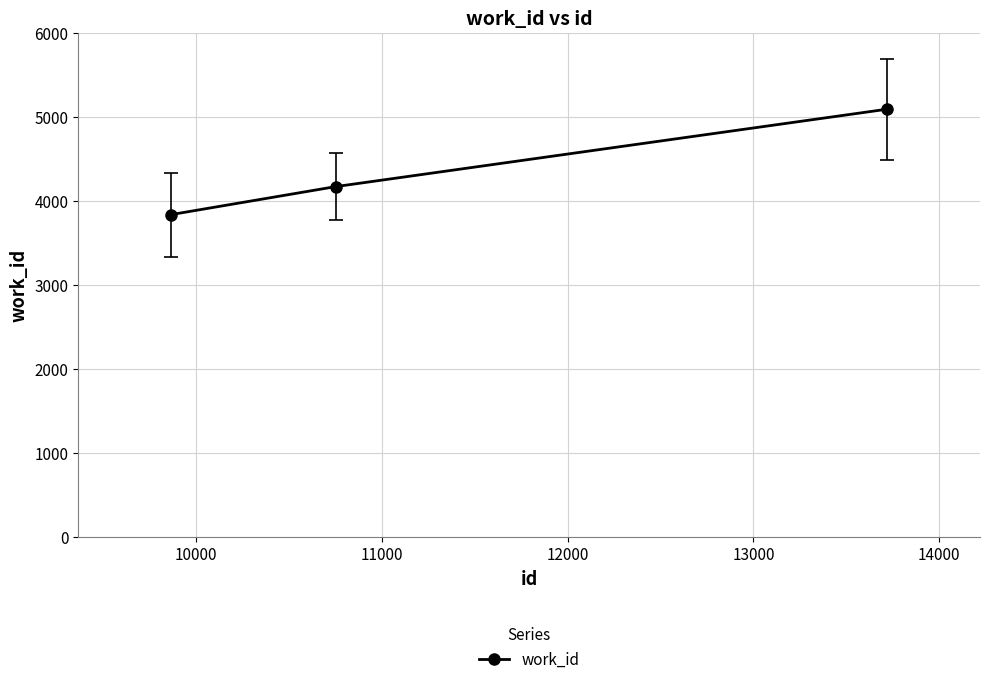

How many series are shown in this chart?

1